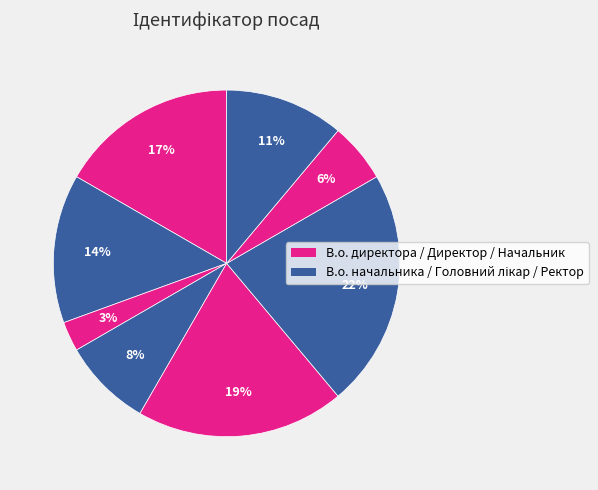

To the nearest percent, what is the average slice percentage?

12%